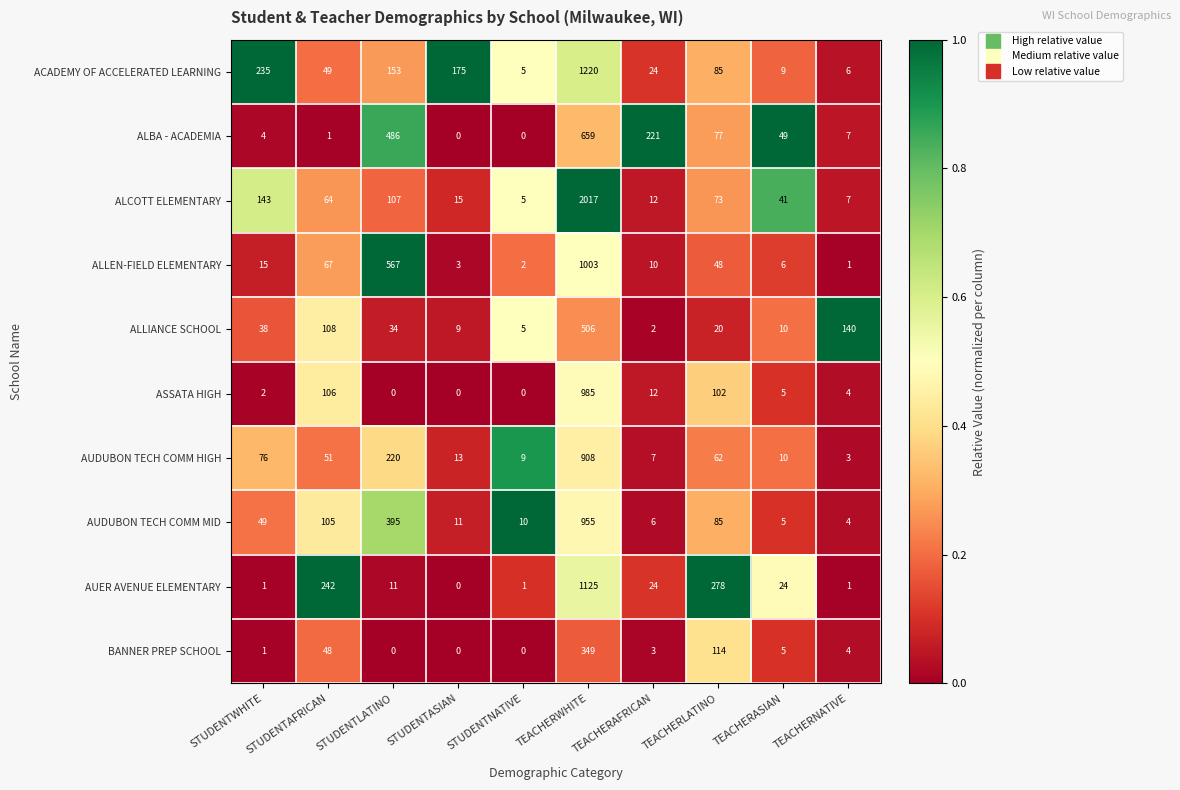

What is the difference between the maximum and minimum values in the AUER AVENUE ELEMENTARY series?

1125